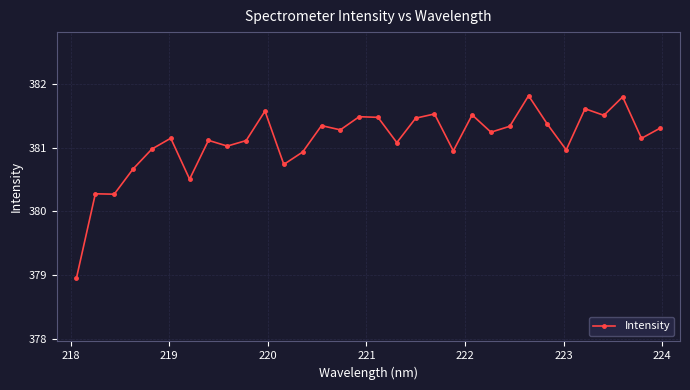

What is the value of the 4th point from the left?

380.7